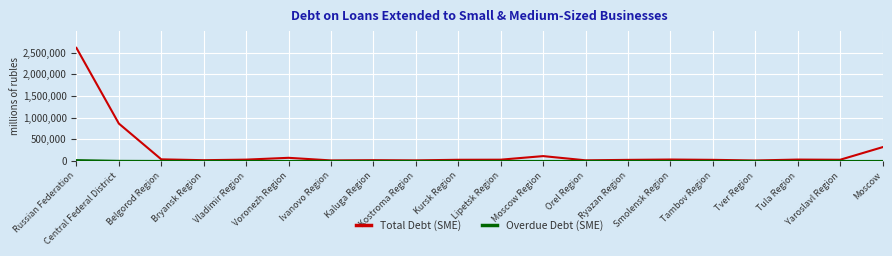

What is the greatest value displayed?

2606868